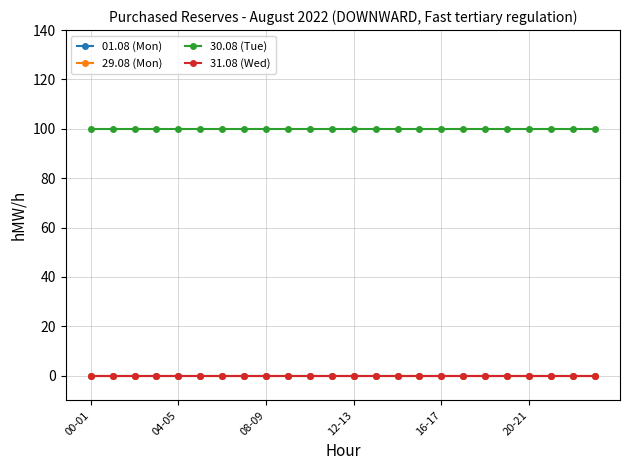

How many lines are shown in the chart?

4